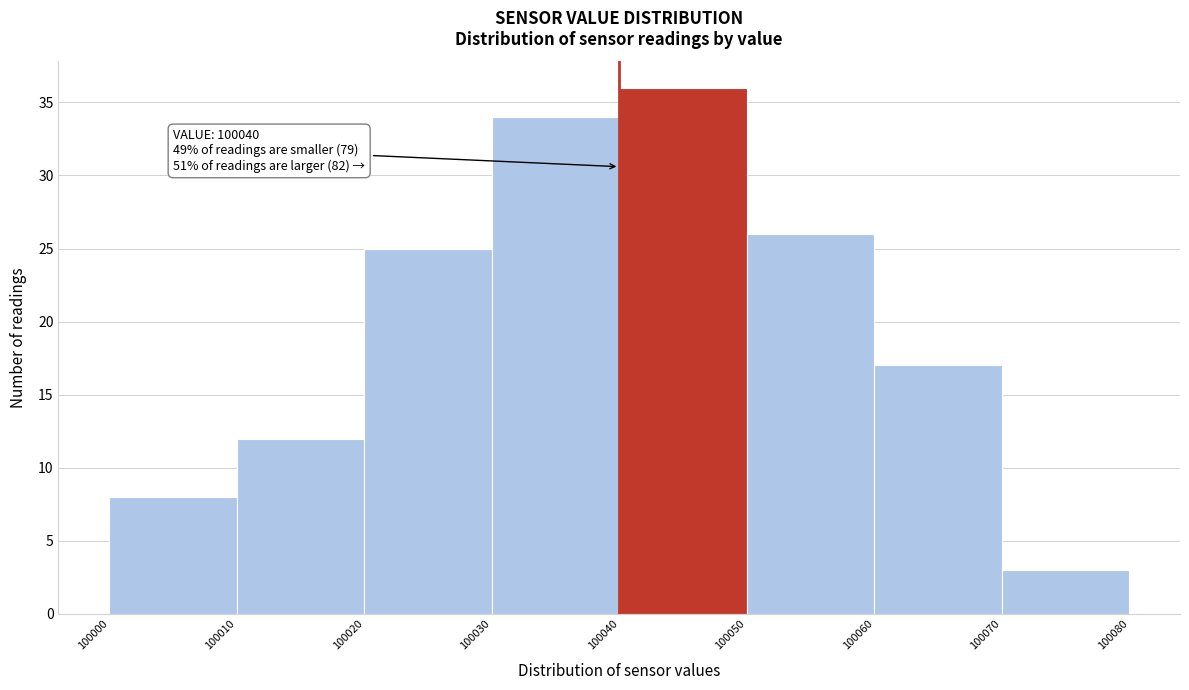

Which range on the x-axis has the tallest bar?

100040 to 100050